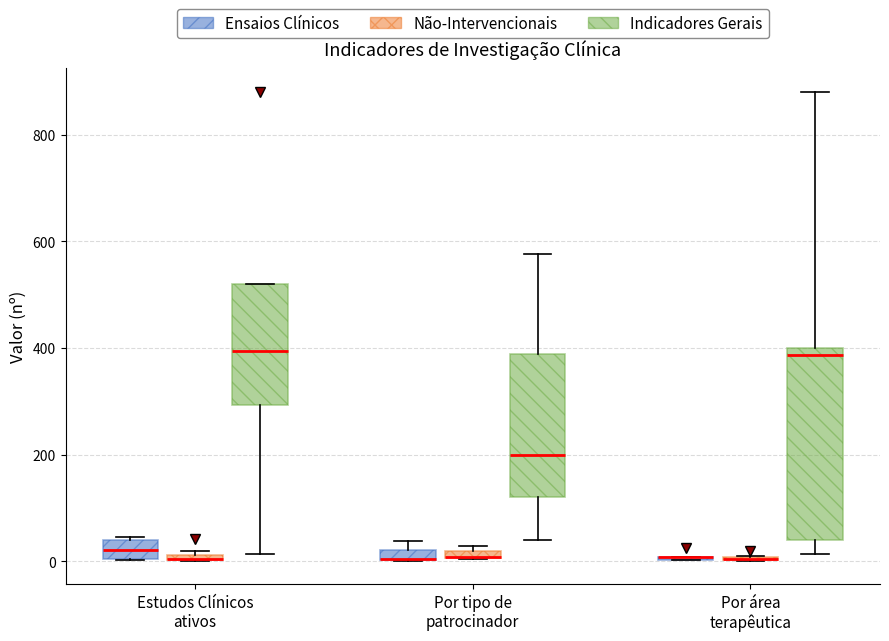

Comparing the boxes themselves (not the whiskers), which one is the tallest?

Por área terapêutica (Indicadores Gerais)